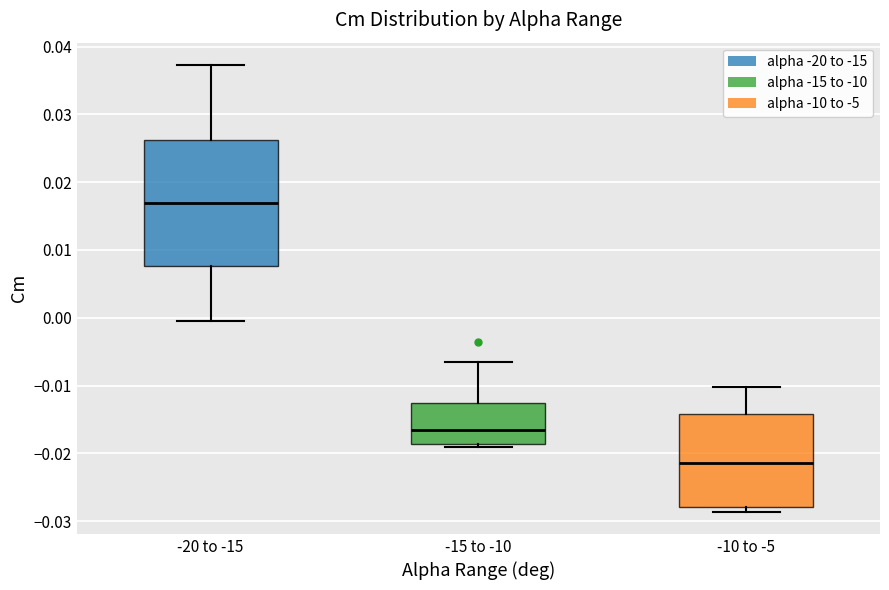

Comparing the boxes themselves (not the whiskers), which one is the tallest?

-20 to -15